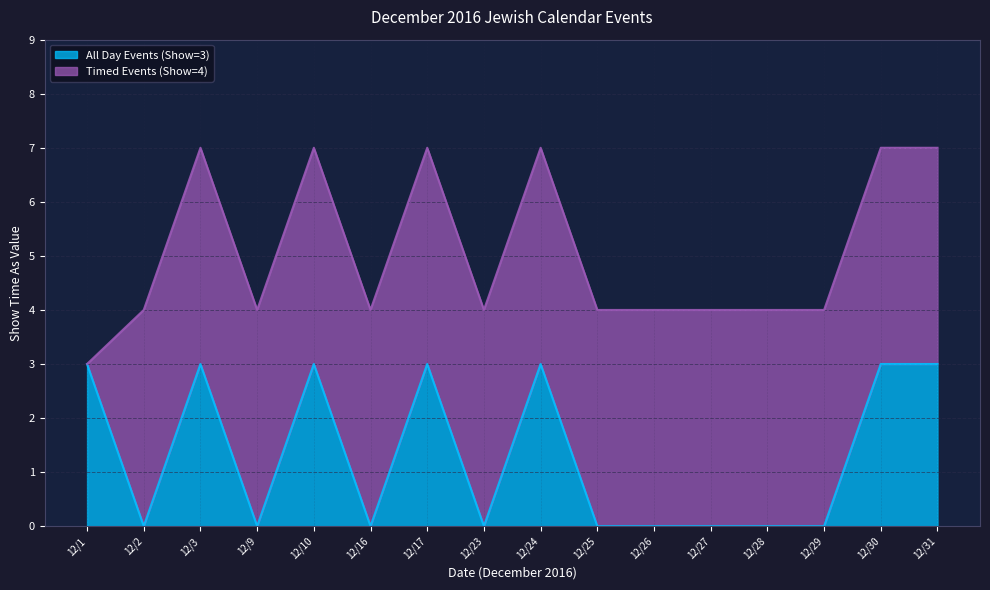

Reading left to right, transcribe all the data shown in this chart.

3	0	3	0	3	0	3	0	3	0	0	0	0	0	3	3